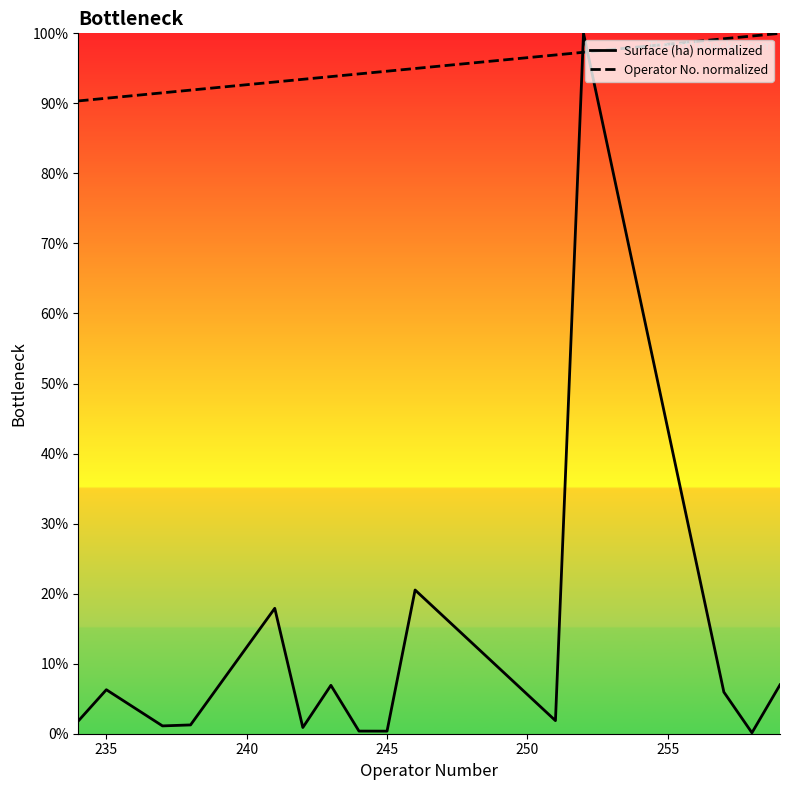

At 235, list the series in order from largest to smallest.

Operator No. normalized, Surface (ha) normalized